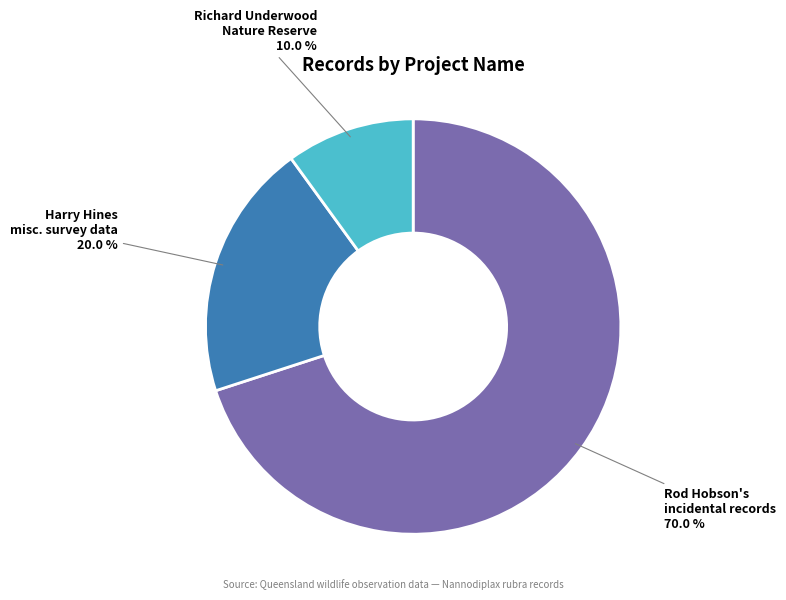

Is there a majority slice in this chart?

Yes